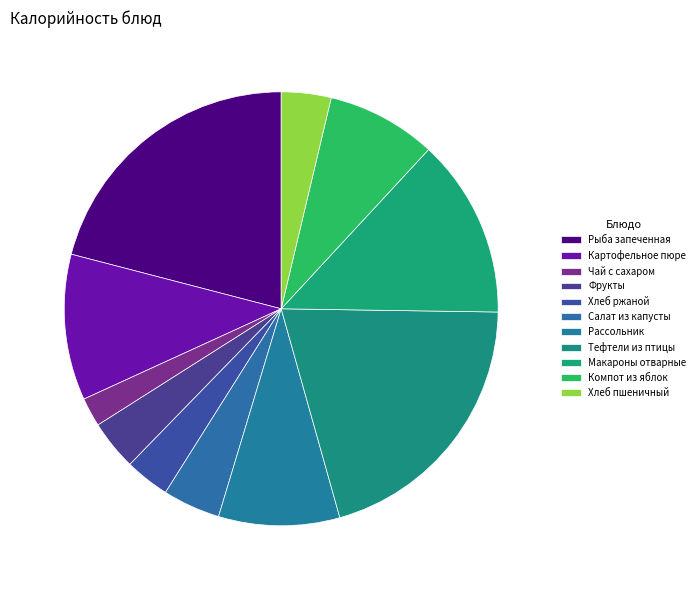

Count the number of slices in the pie.

11